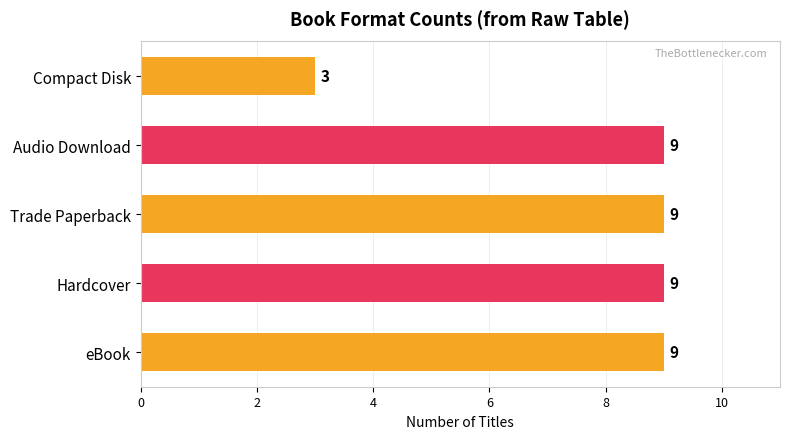

The chart shows a value of 9 at Audio Download. True or false?

True